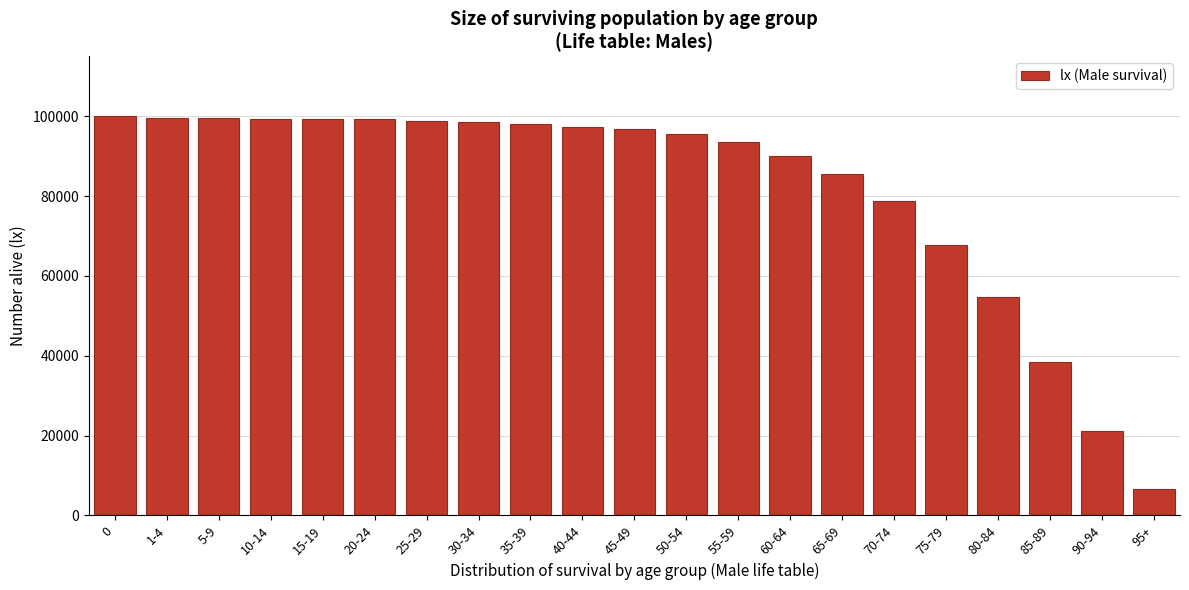

What is the difference between the maximum and minimum values?

93503